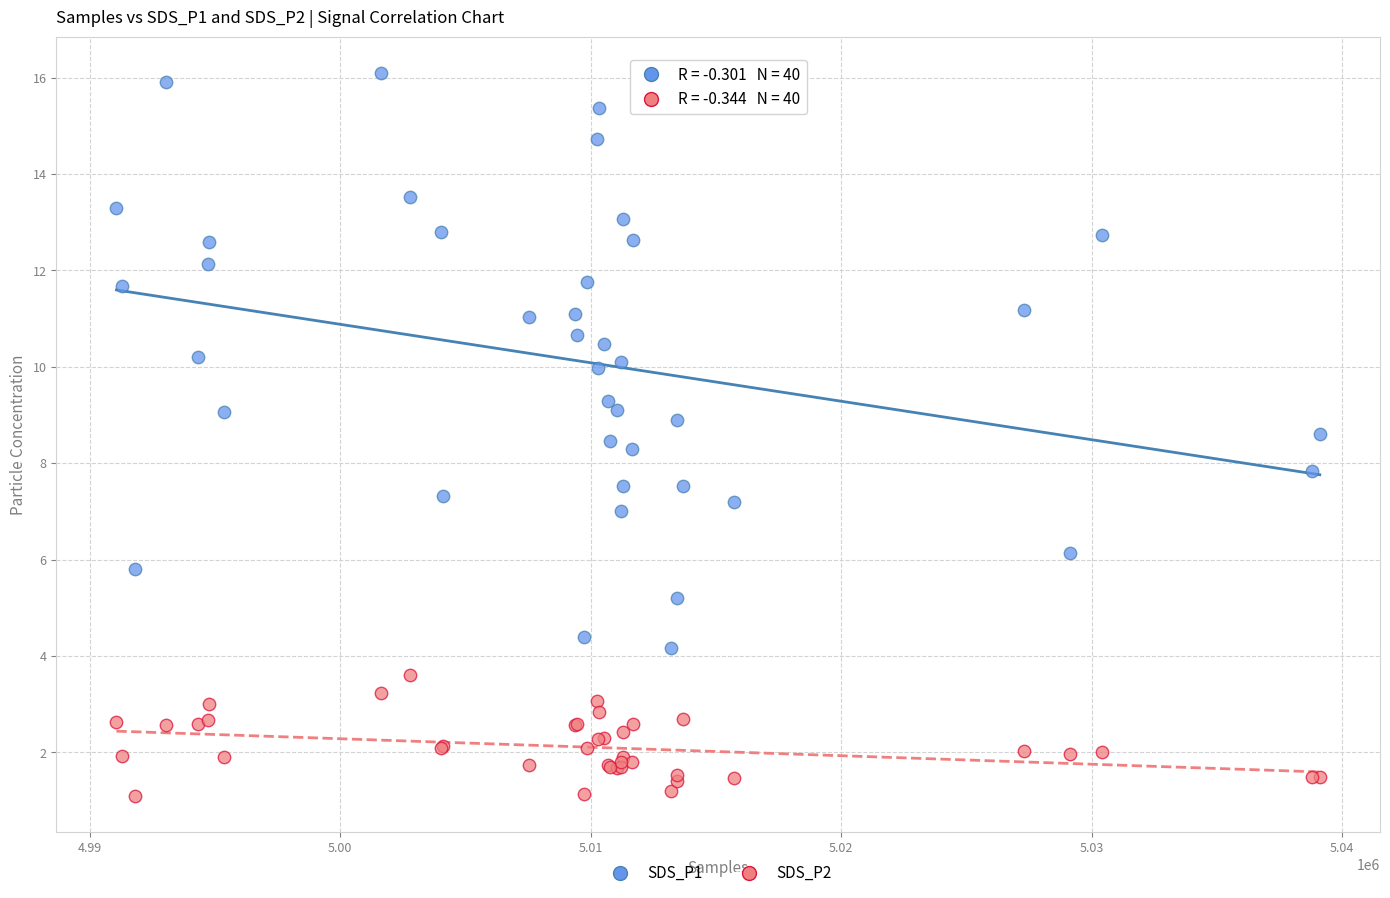

What is the X range (max minus min) for the scatter plot?

48031.0